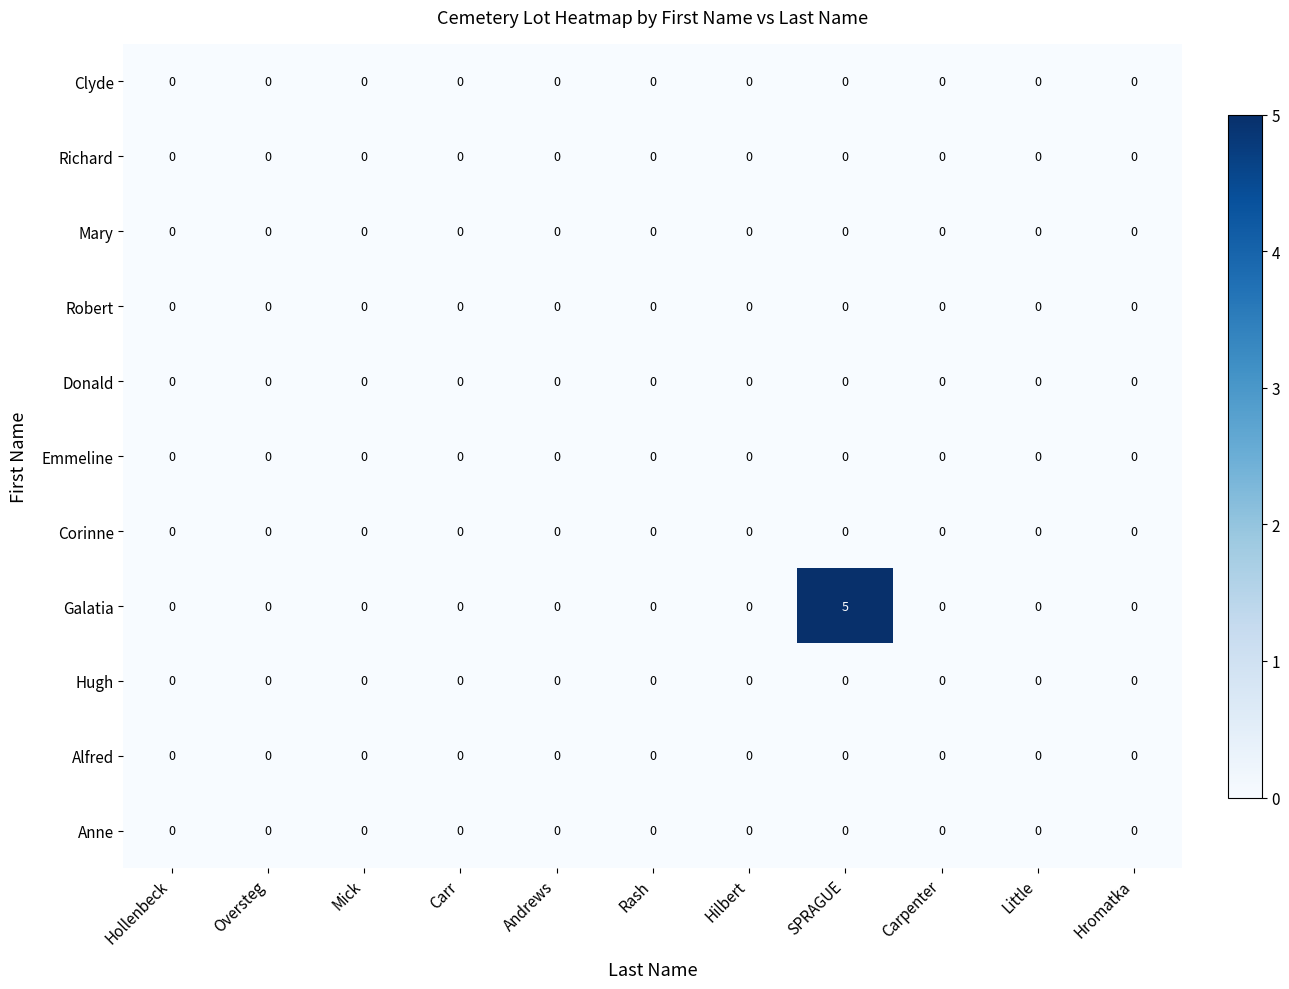

What is the maximum value for Galatia?

5